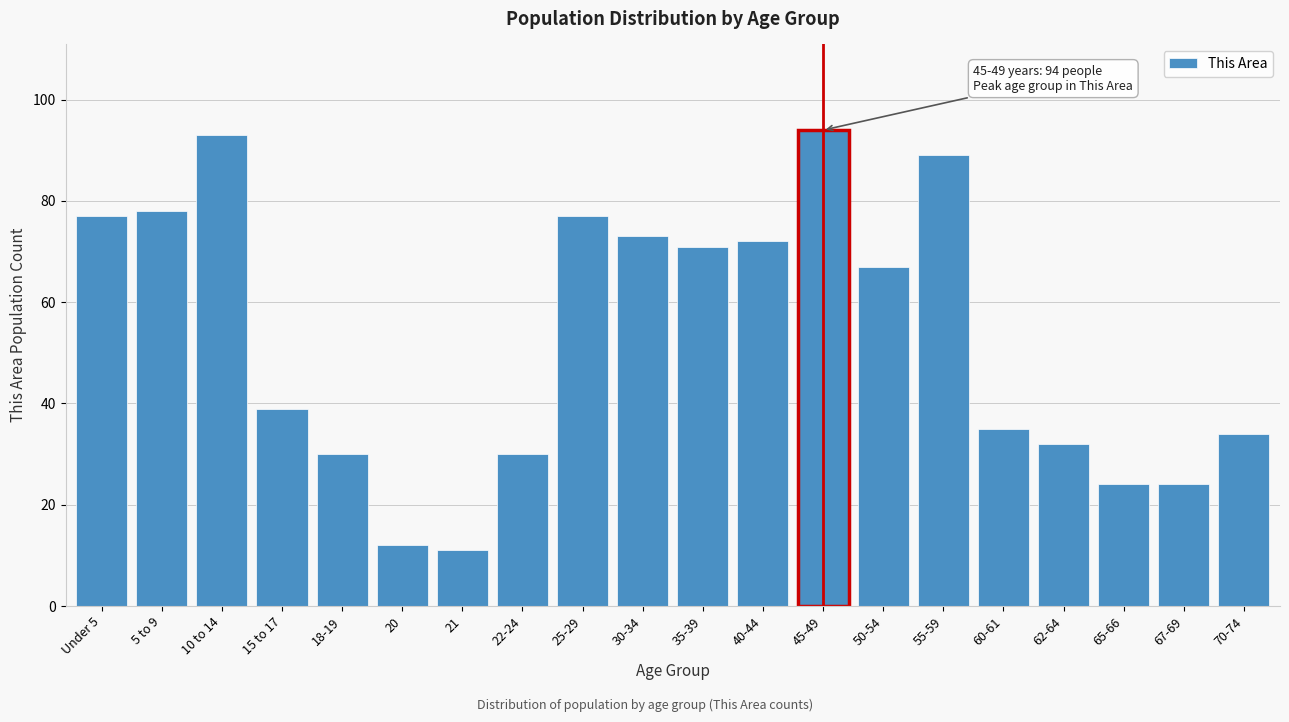

Reading left to right, transcribe all the data shown in this chart.

77	78	93	39	30	12	11	30	77	73	71	72	94	67	89	35	32	24	24	34